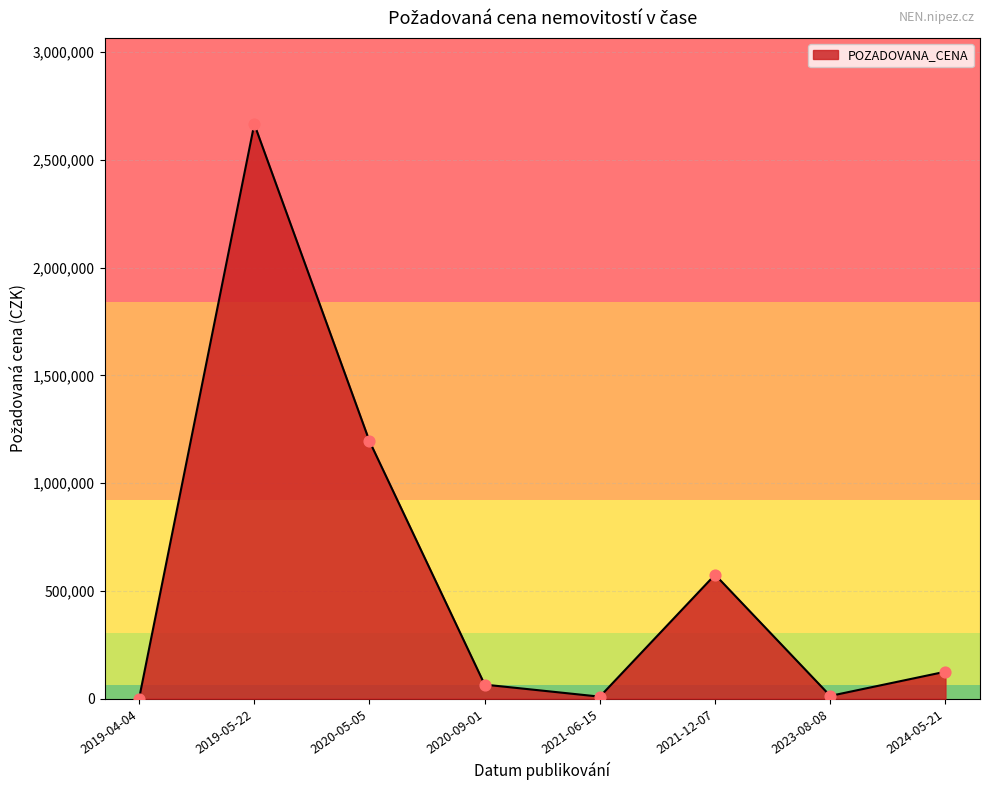

What is the ratio of the value at 2019-05-22 to the value at 2020-09-01?

41.0